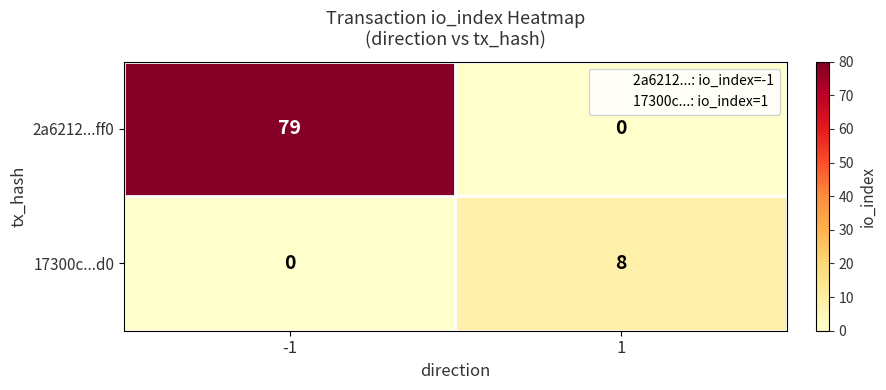

Is it true that 17300c...d0 equals -4 at -1?

False